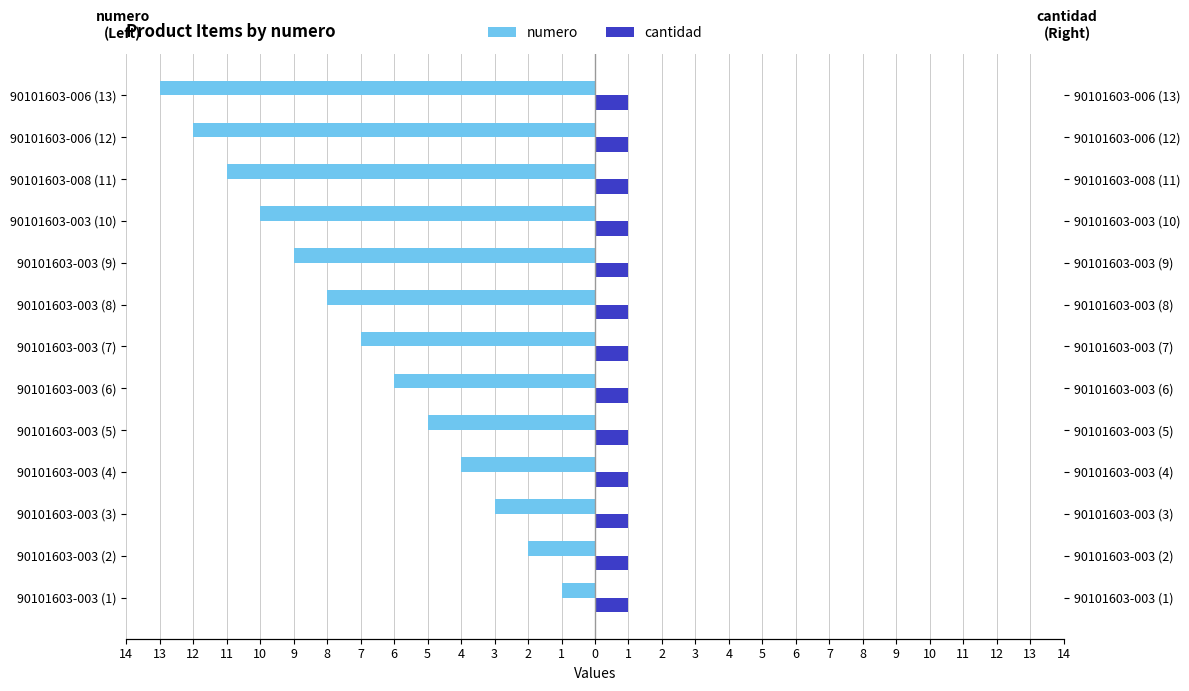

How many groups of bars are there?

13